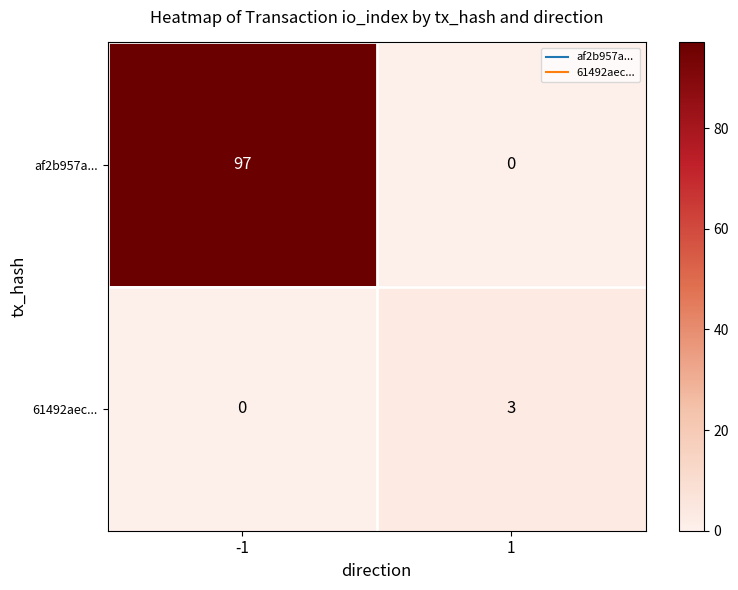

What is the total value across all series at -1?

97